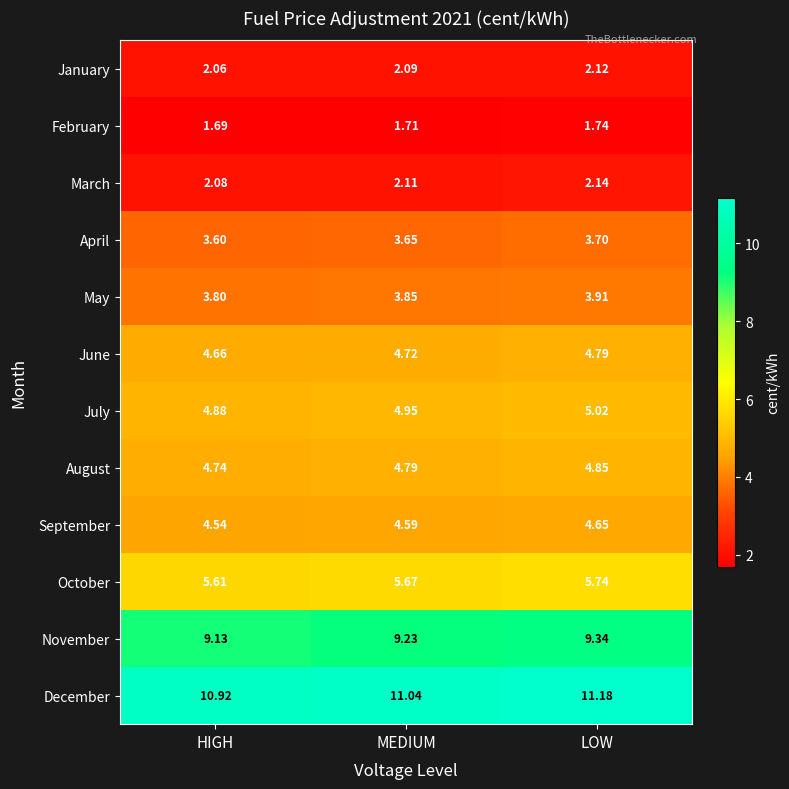

At which label is March closest to 2?

HIGH